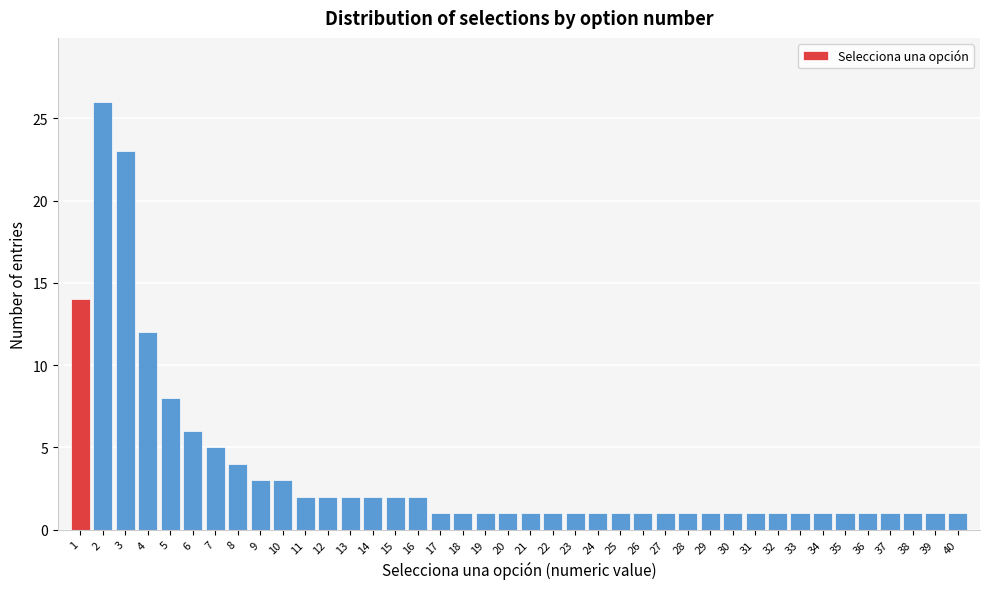

True or false: the data shows 1 at 37.

True